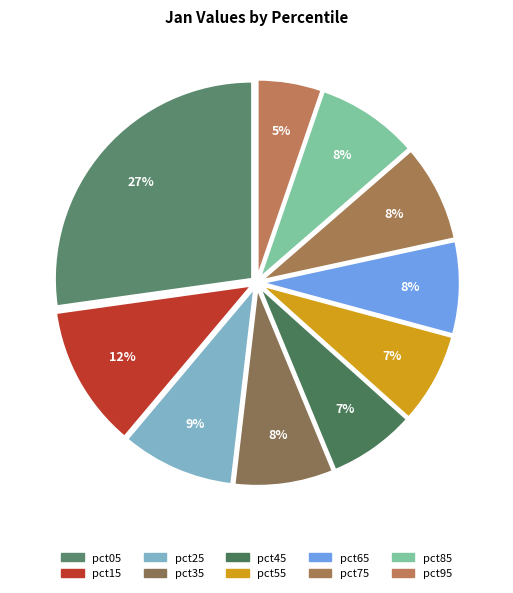

Count the number of slices in the pie.

10